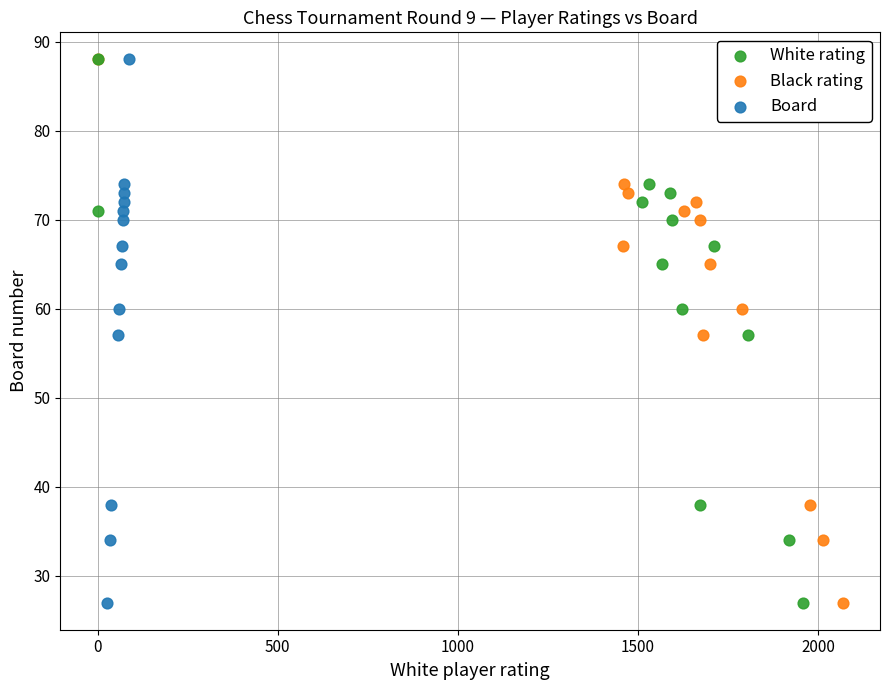

What are all the series names shown in the legend?

White rating, Black rating, Board